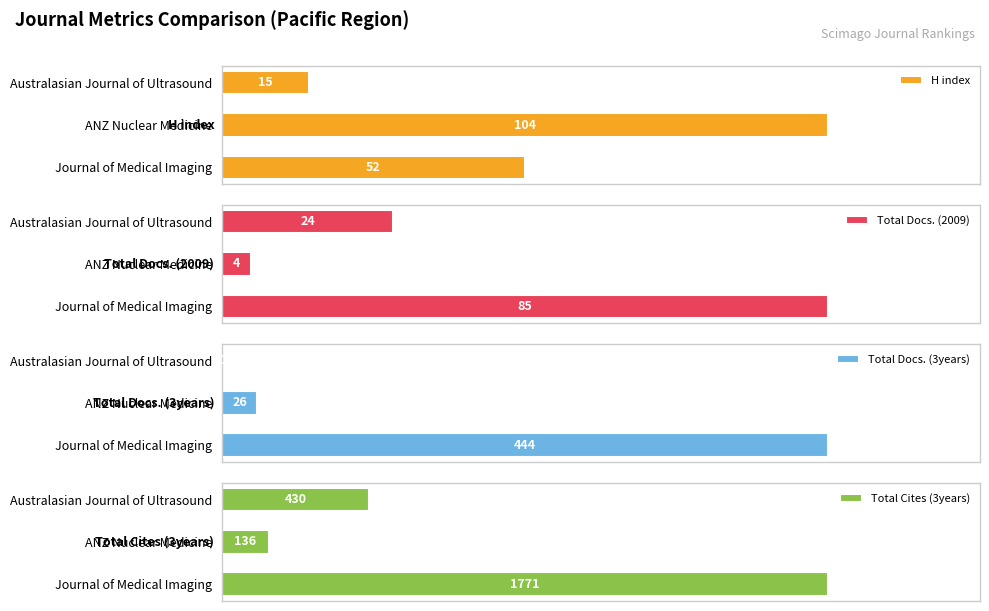

Which series has the largest range (max minus min)?

Total Cites (3years)